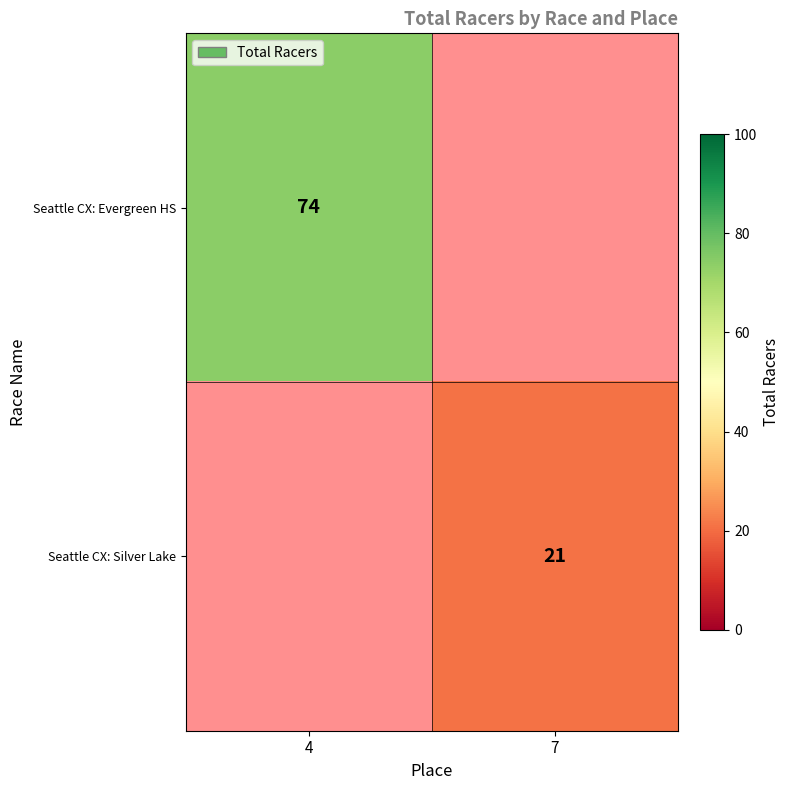

The value of Seattle CX: Silver Lake at 7 is 6. True or false?

False